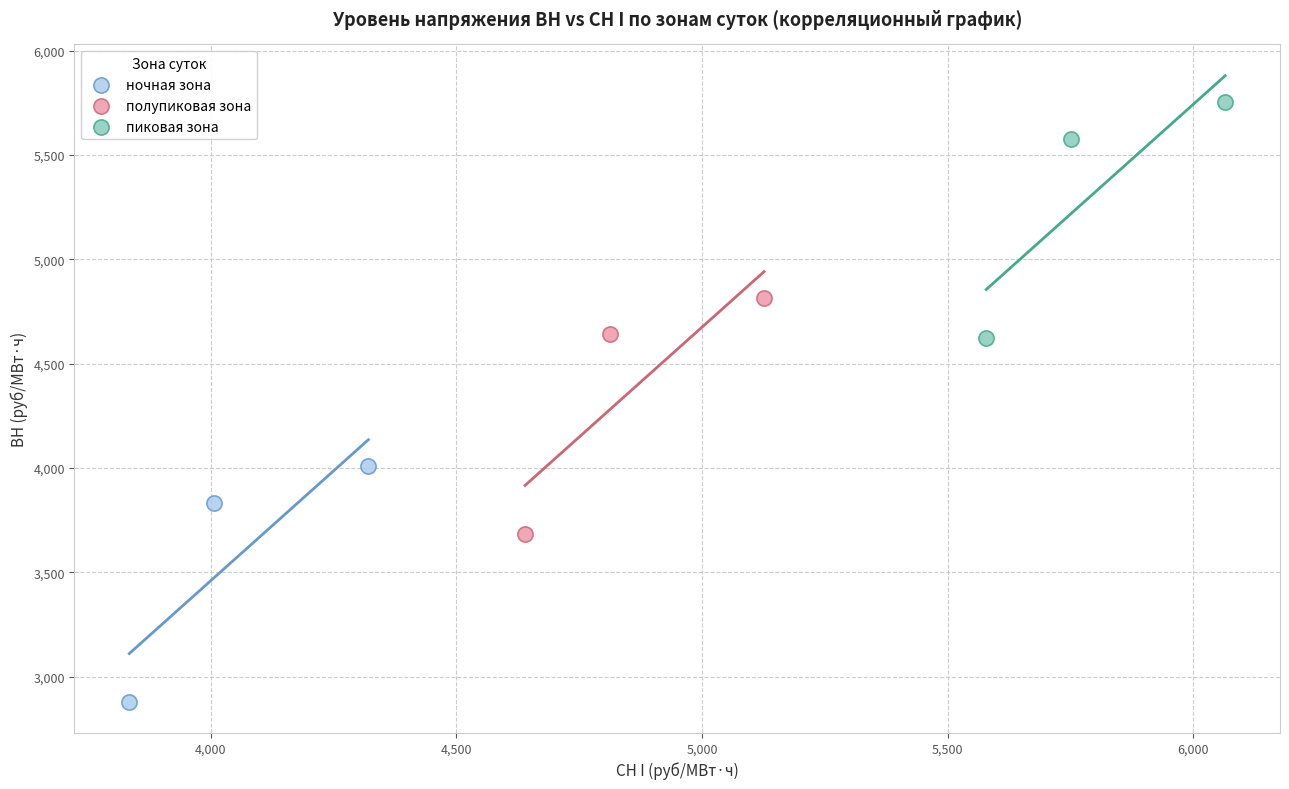

Which series contains the highest Y value?

пиковая зона